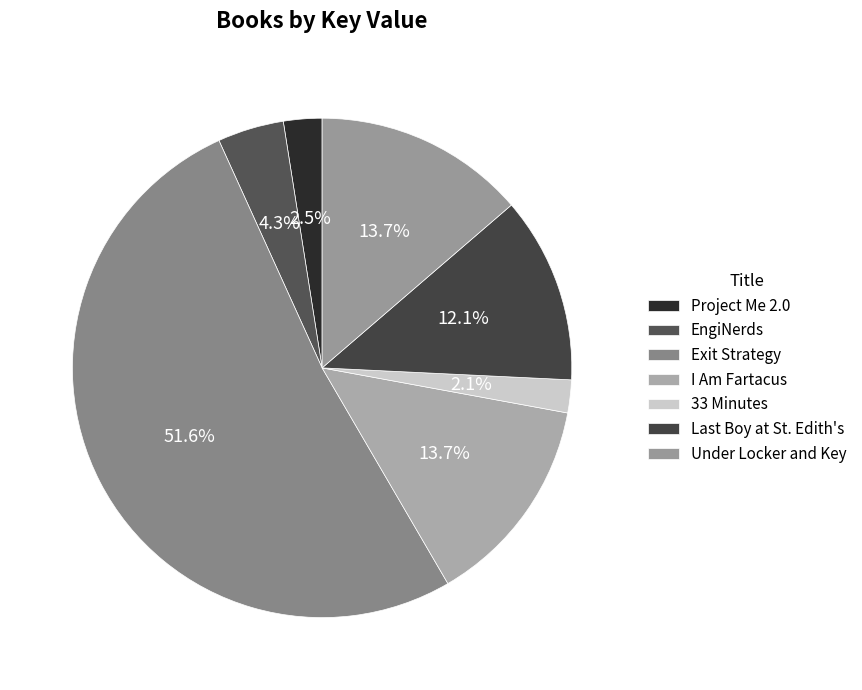

To the nearest percent, what portion does Project Me 2.0 represent?

2%